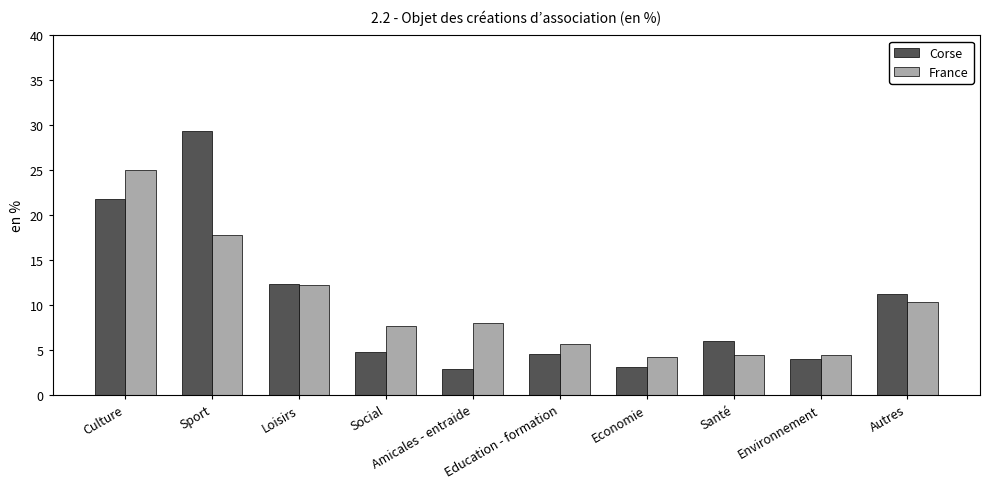

What is the sum of all Corse values?

100.0